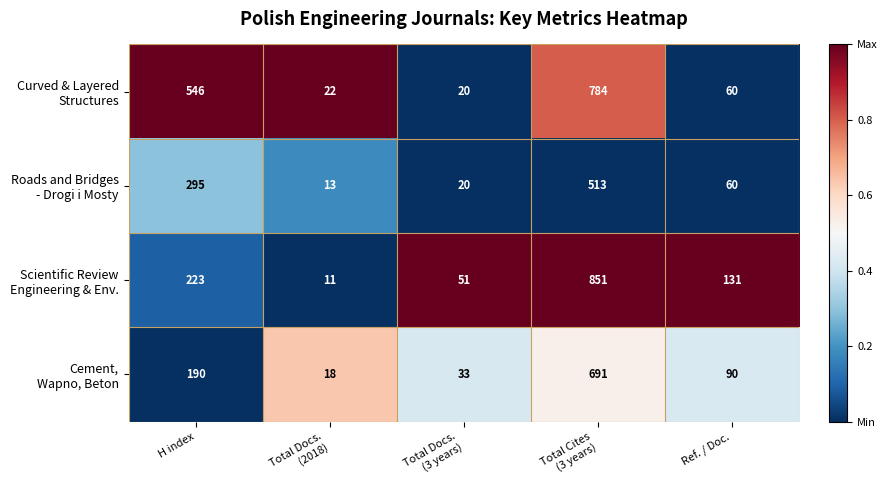

What is the minimum value shown in the chart?

11